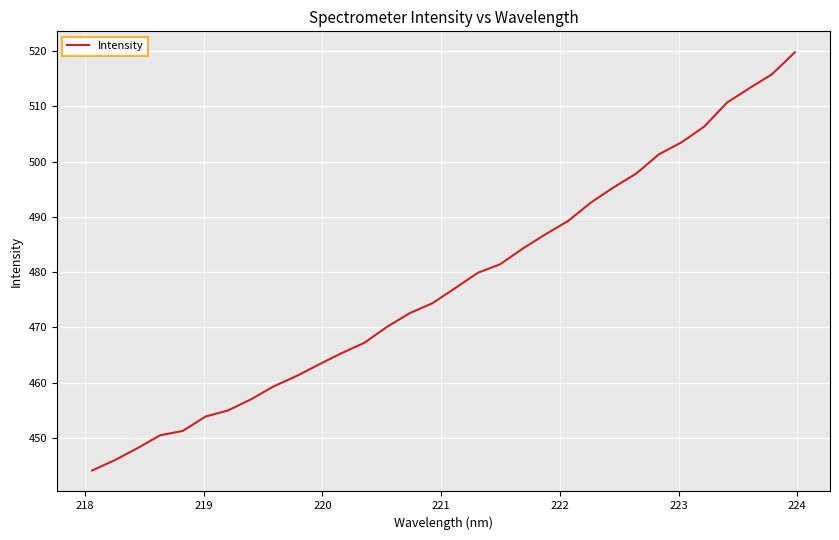

What is the difference between the maximum and minimum values?

75.7